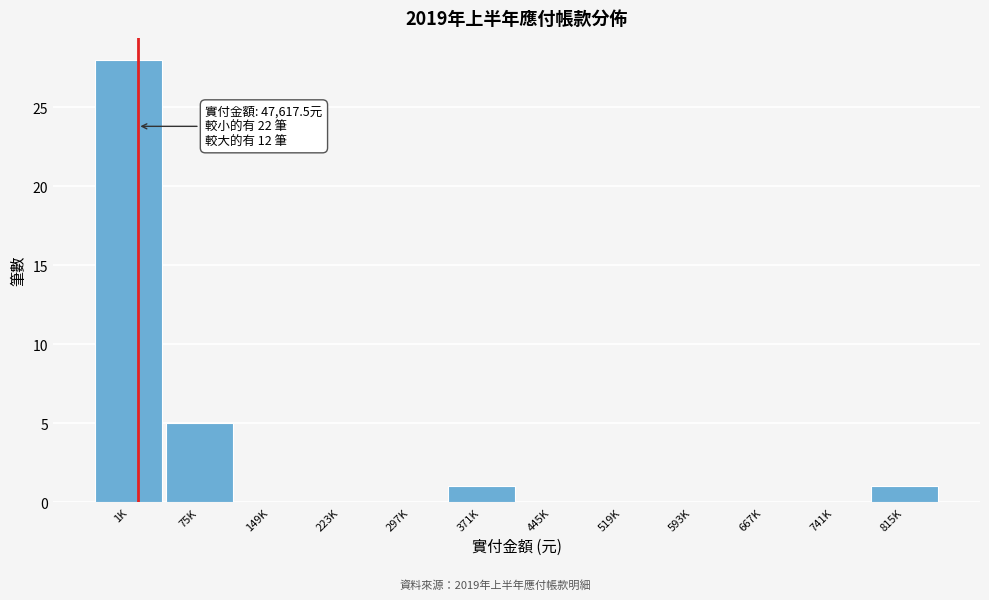

Reading right to left, list all the values displayed in this chart.

815K=1	741K=0	667K=0	593K=0	519K=0	445K=0	371K=1	297K=0	223K=0	149K=0	75K=5	1K=28